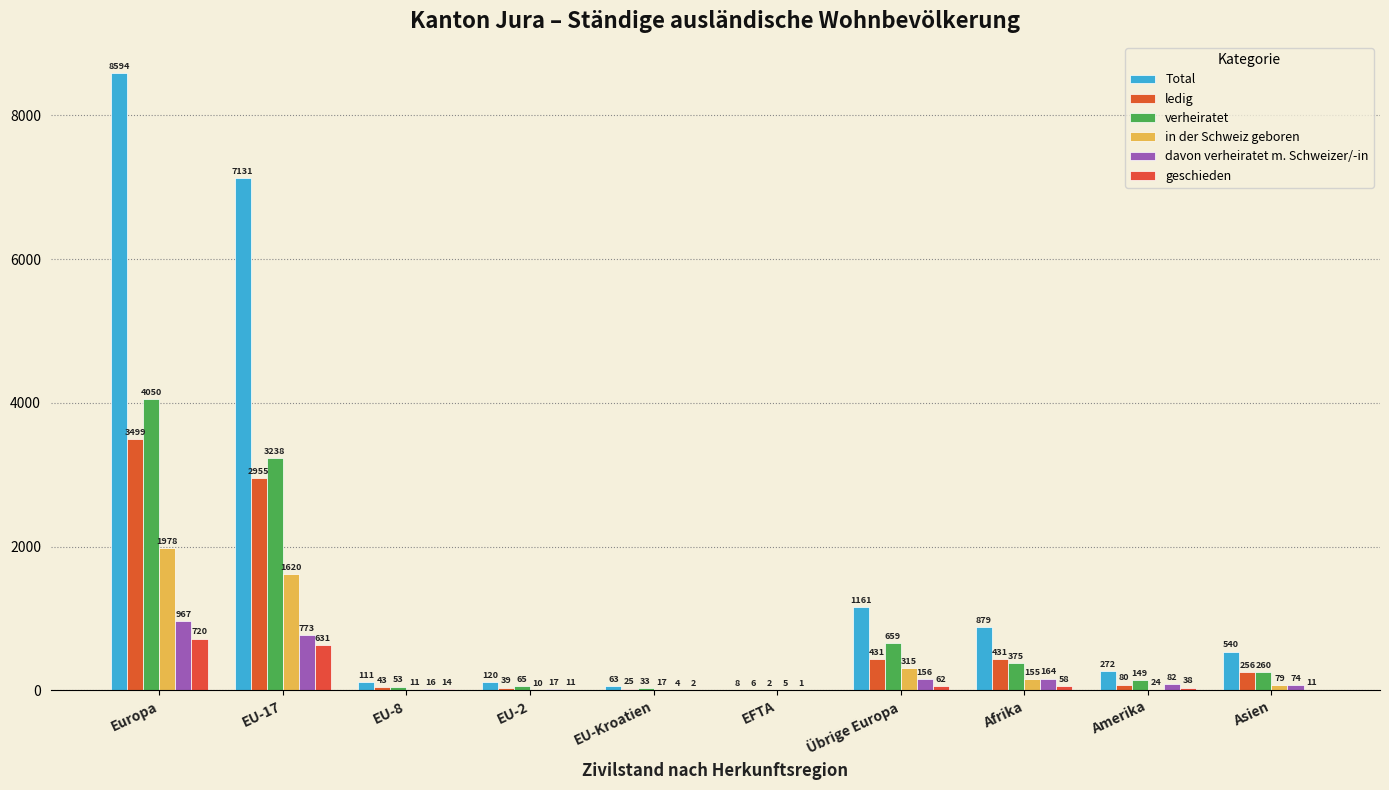

Which label corresponds to the largest value in the chart?

Europa